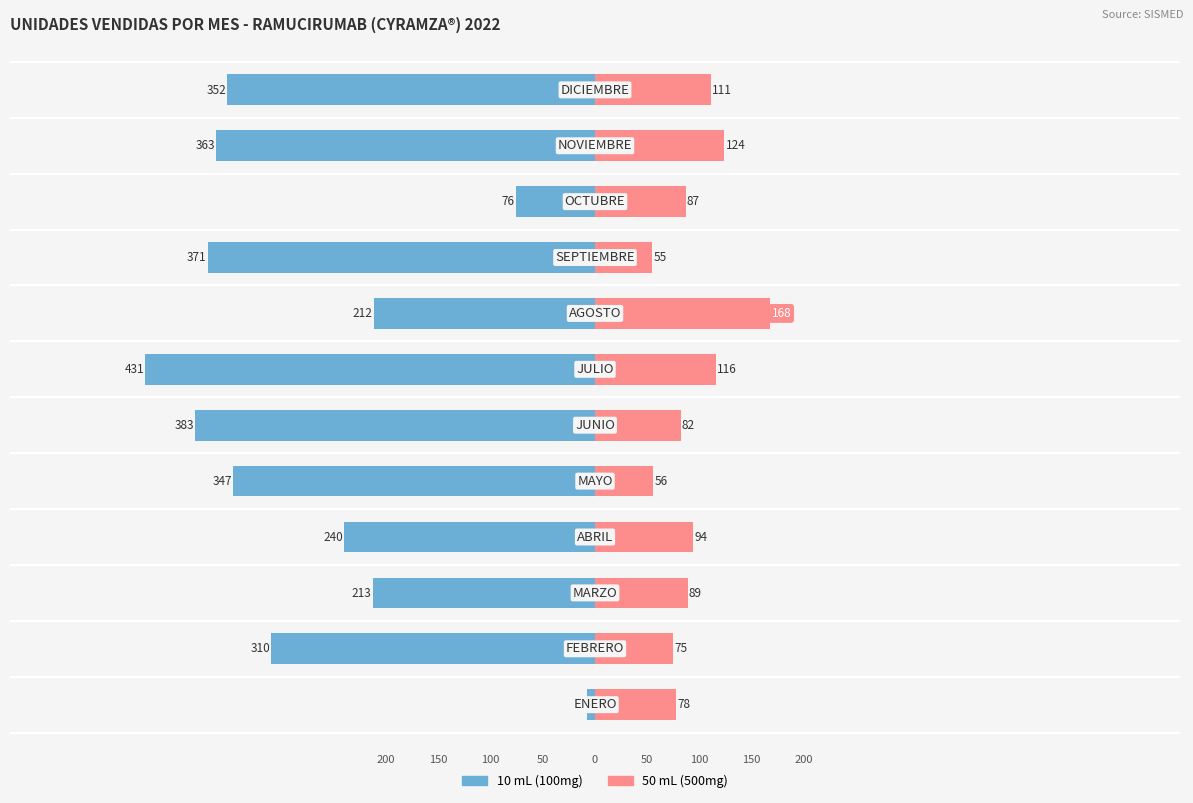

How many bars are there in each group?

2